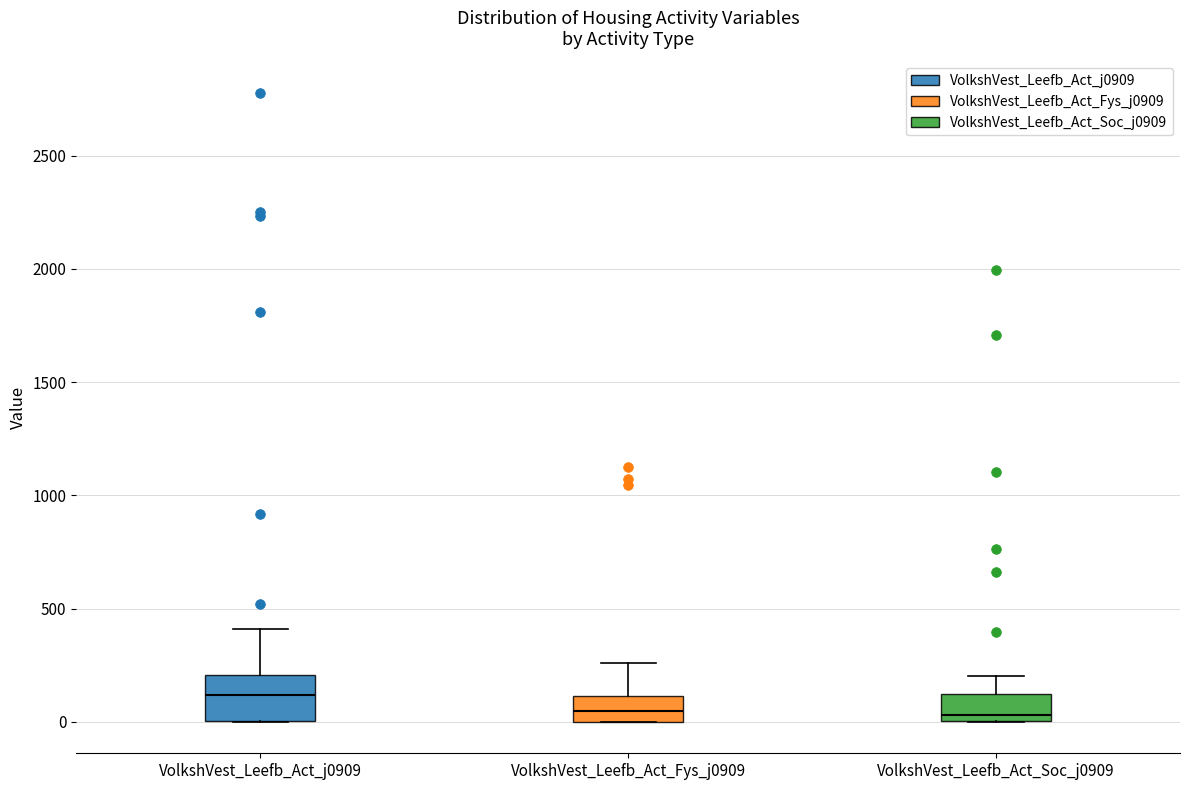

Which box is the tallest, from its lower edge to its upper edge?

VolkshVest_Leefb_Act_j0909